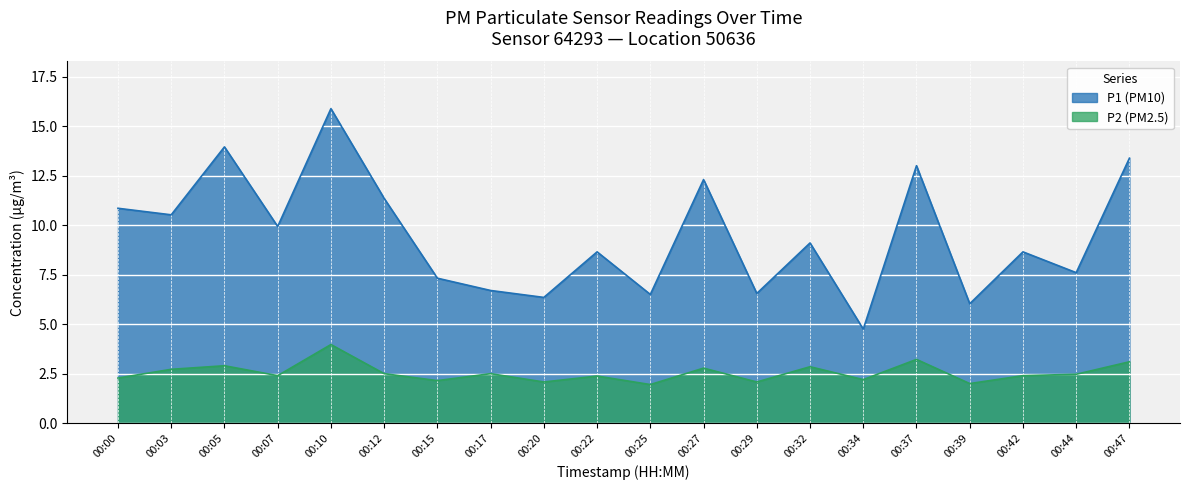

What is the difference between the maximum and second lowest values in the P2 series?

2.0